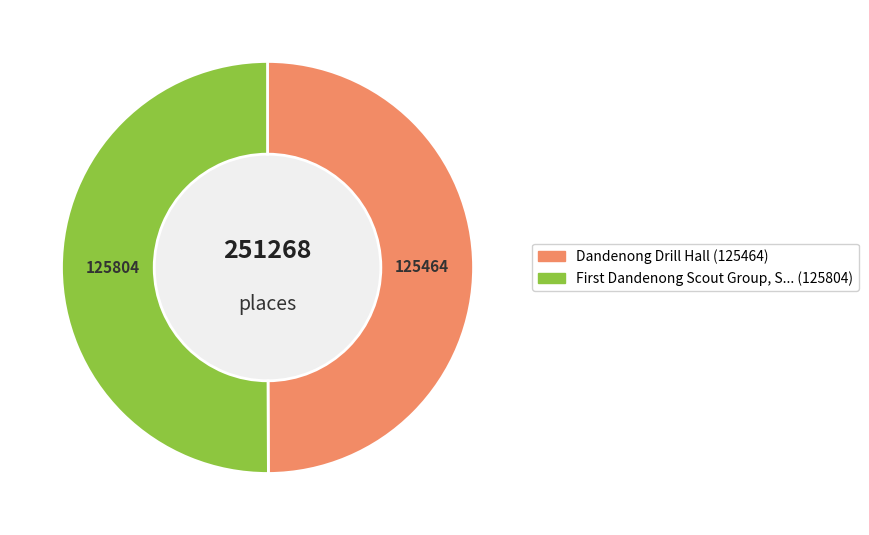

Does Dandenong Drill Hall account for over 50% of the chart?

No